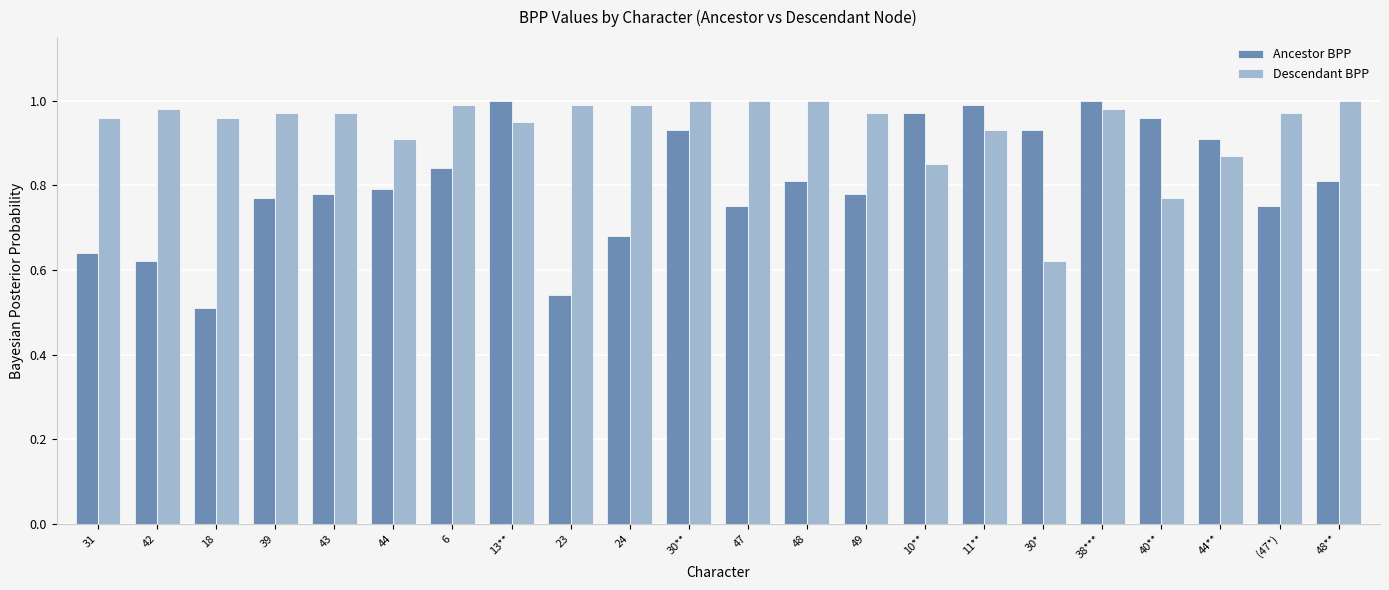

Which category has the lowest value in the Descendant BPP series?

30*